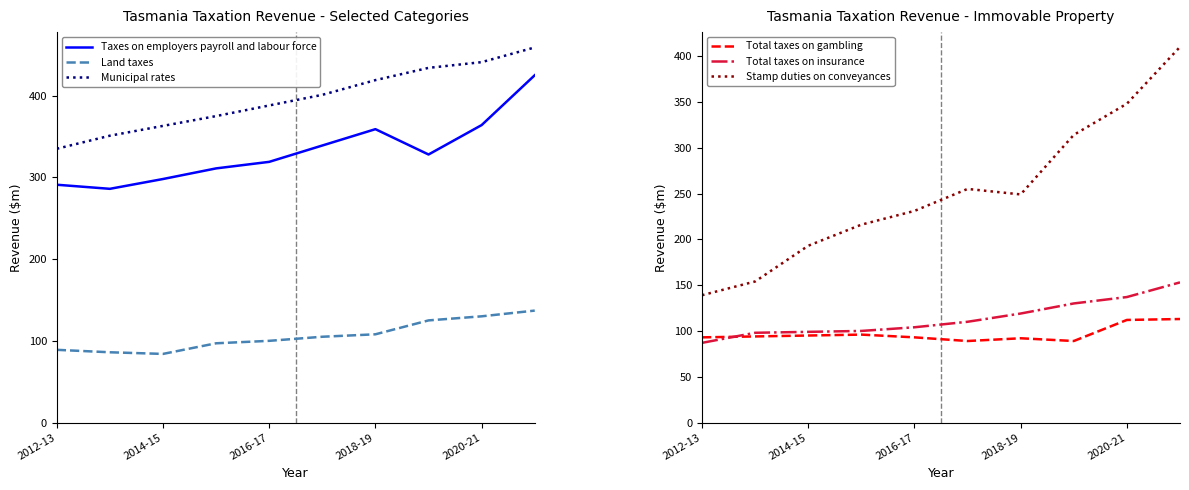

True or false: Municipal rates has more than 1 points higher than both neighbors.

False